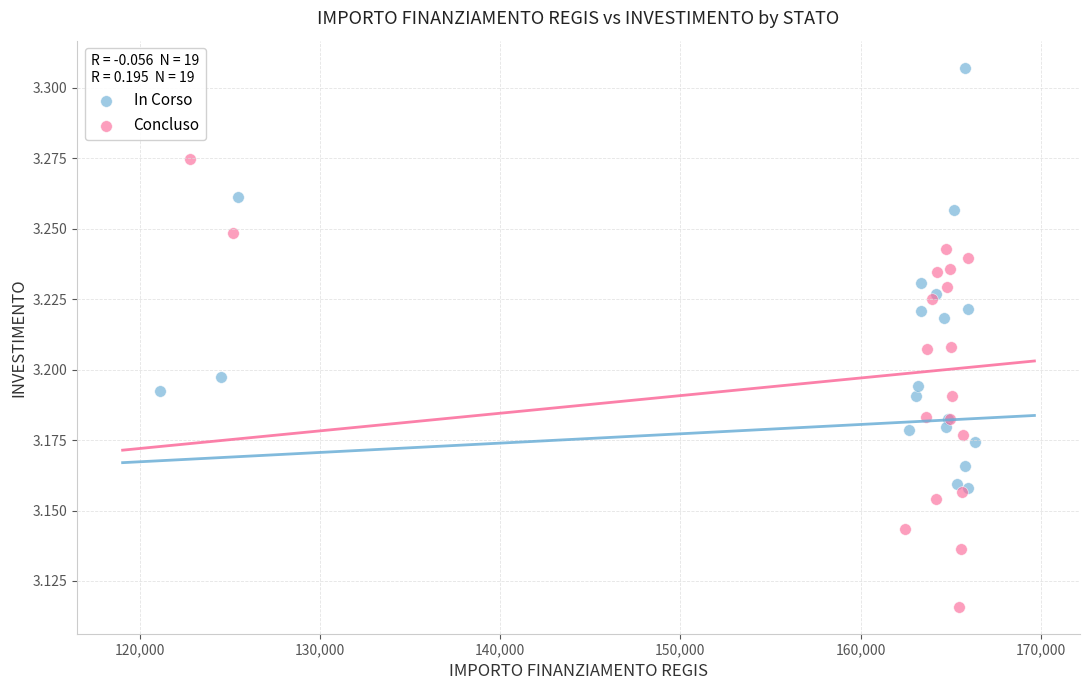

Which series has the largest Y range (max minus min)?

Concluso